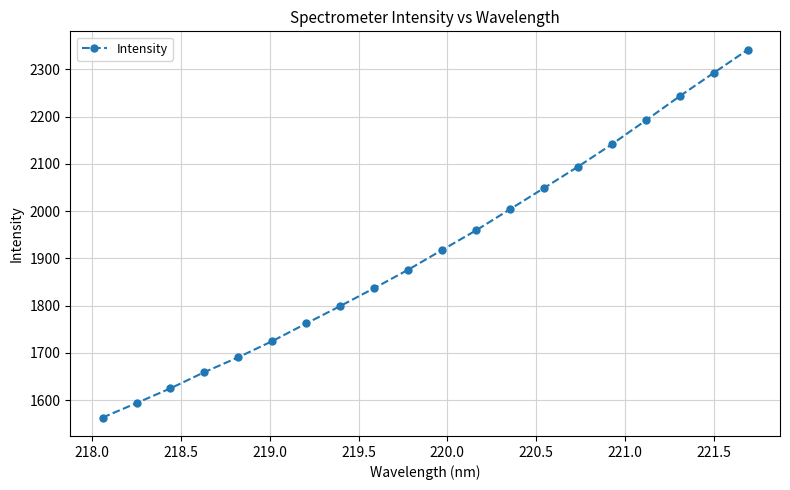

What is the value of the 5th point from the left?

1690.9